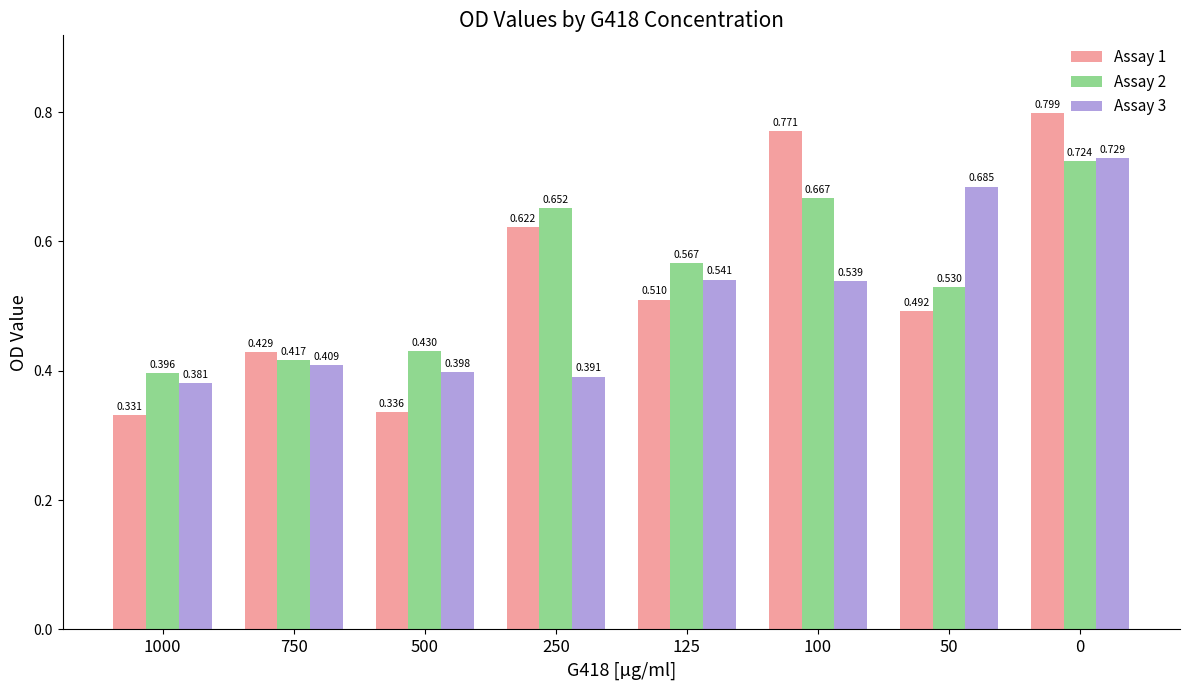

Rank the categories by Assay 1 value from highest to lowest.

0, 100, 250, 125, 50, 750, 500, 1000